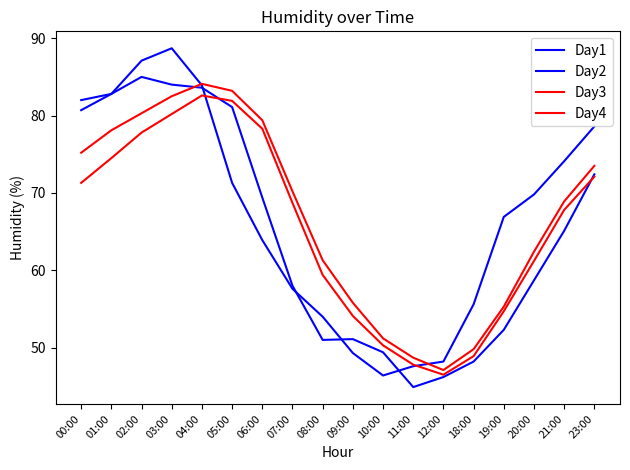

What is the difference between the Day4 values at 23:00 and 01:00?

2.4